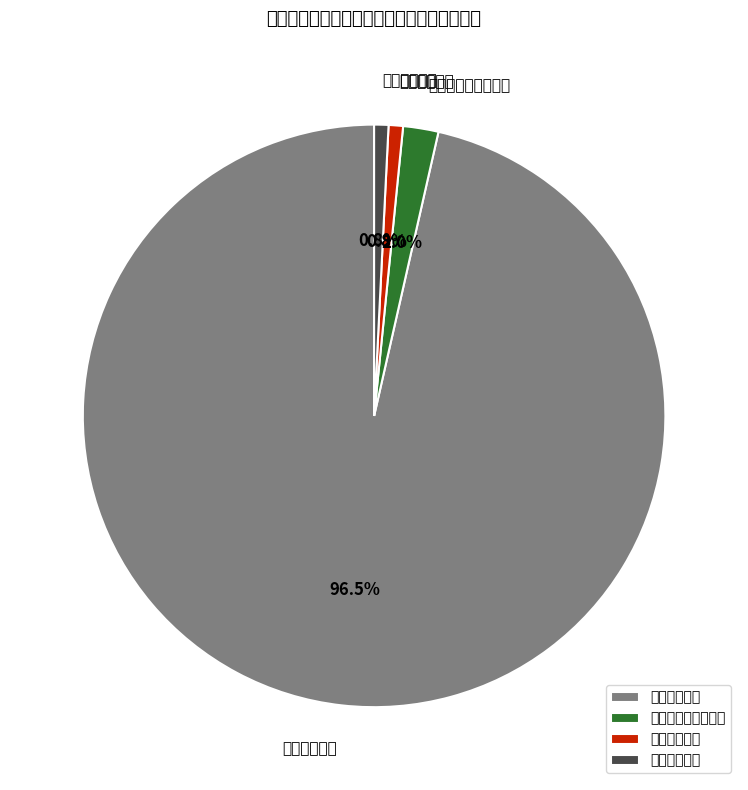

Which category has the biggest portion of the pie?

科学技术支出